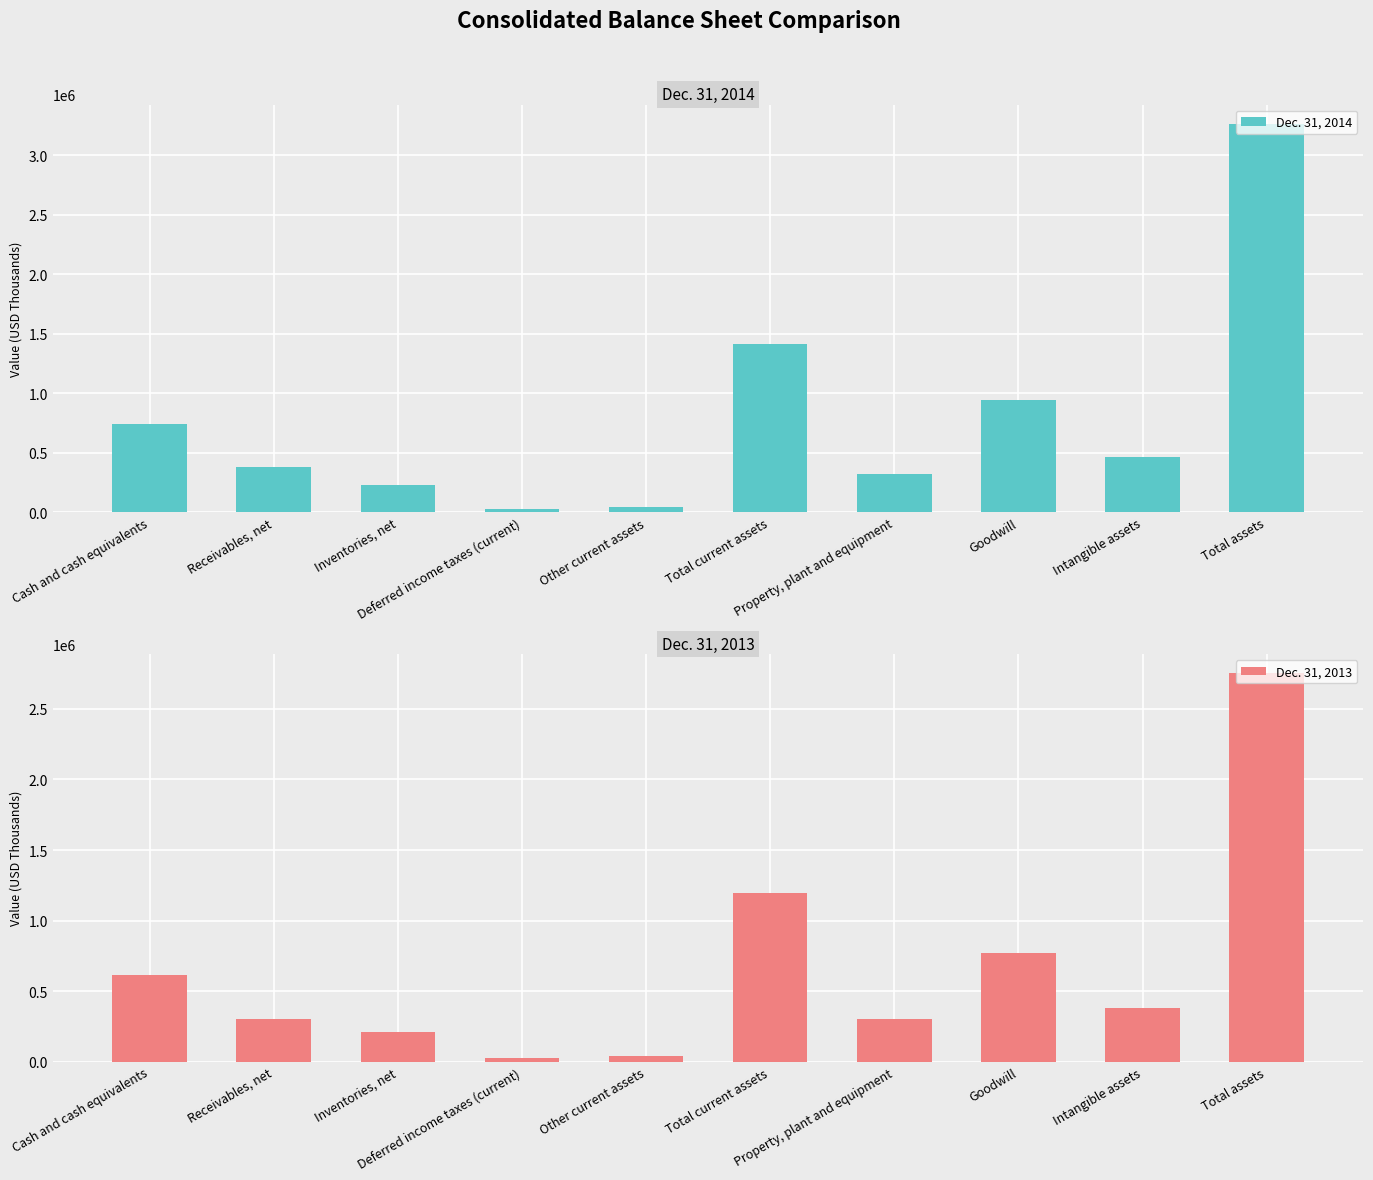

What position from the right is Goodwill?

3